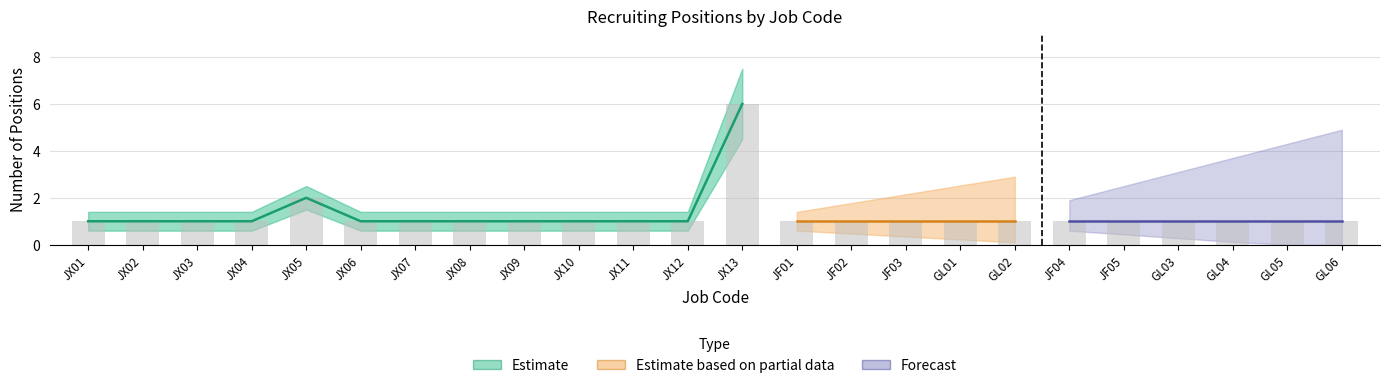

How many groups of bars are there?

24